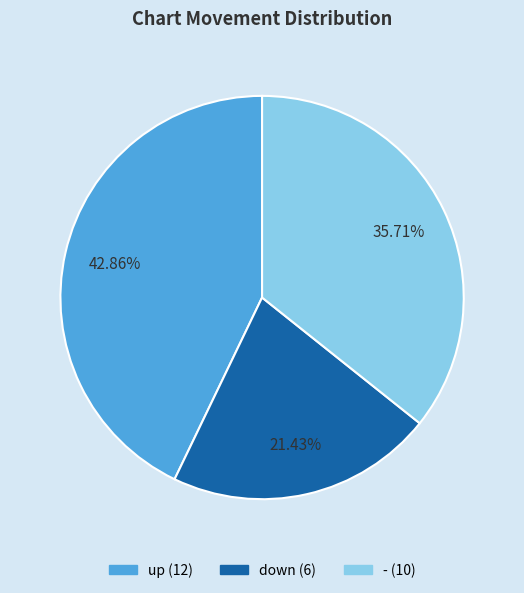

Rank the categories by value from lowest to highest.

down, -, up